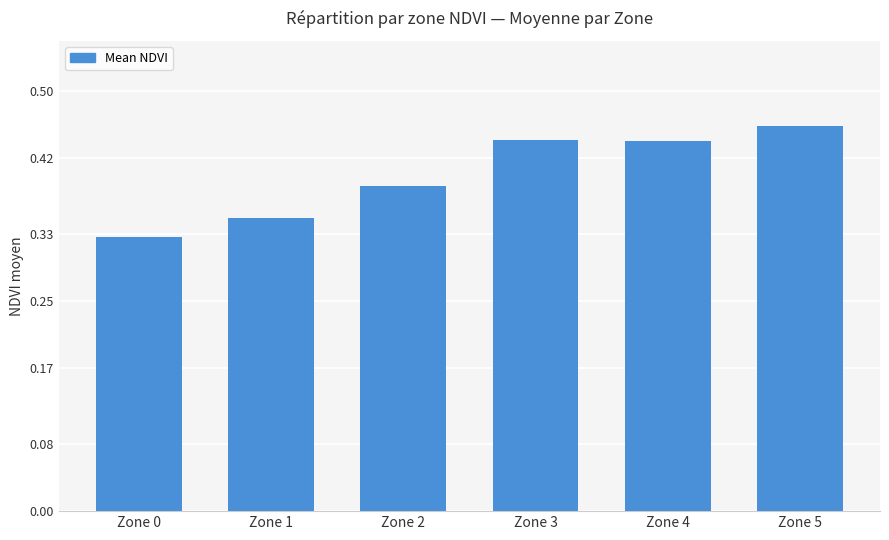

Count the values in the range 0 to 1.

6